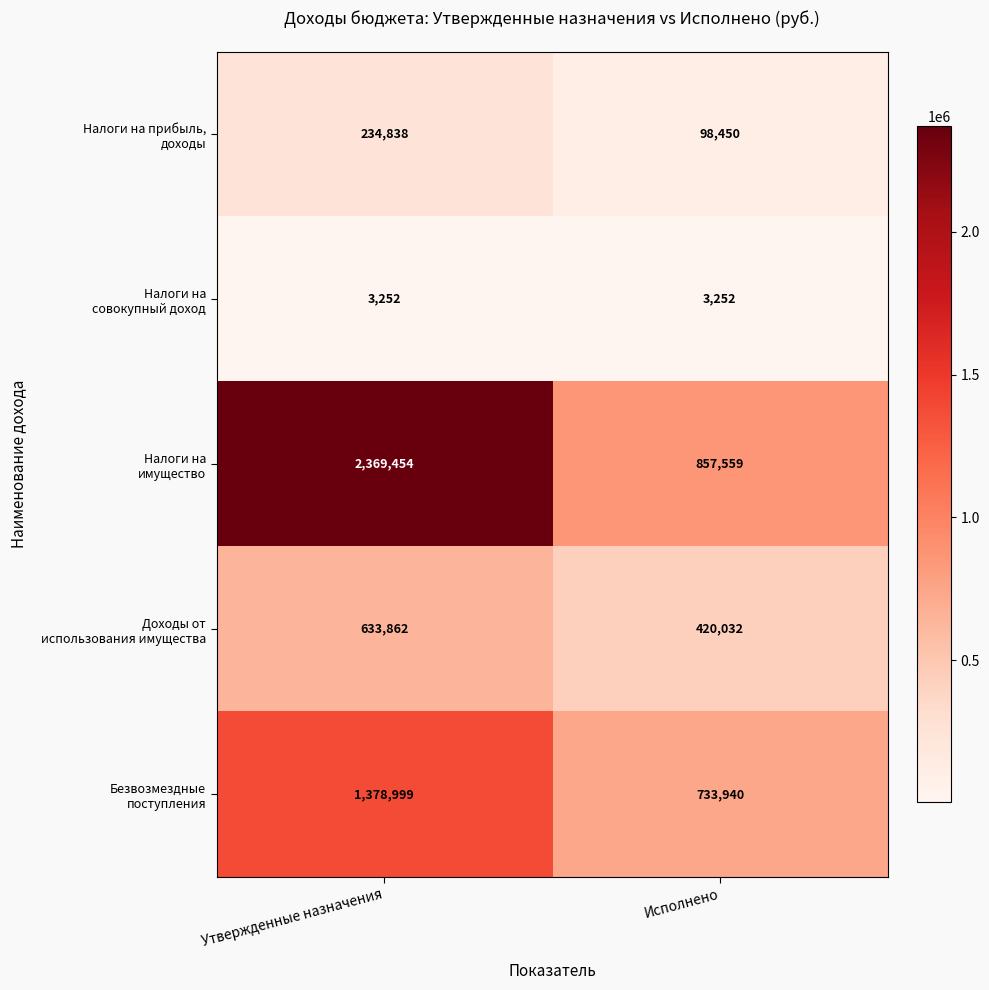

What is the smallest value displayed?

3252